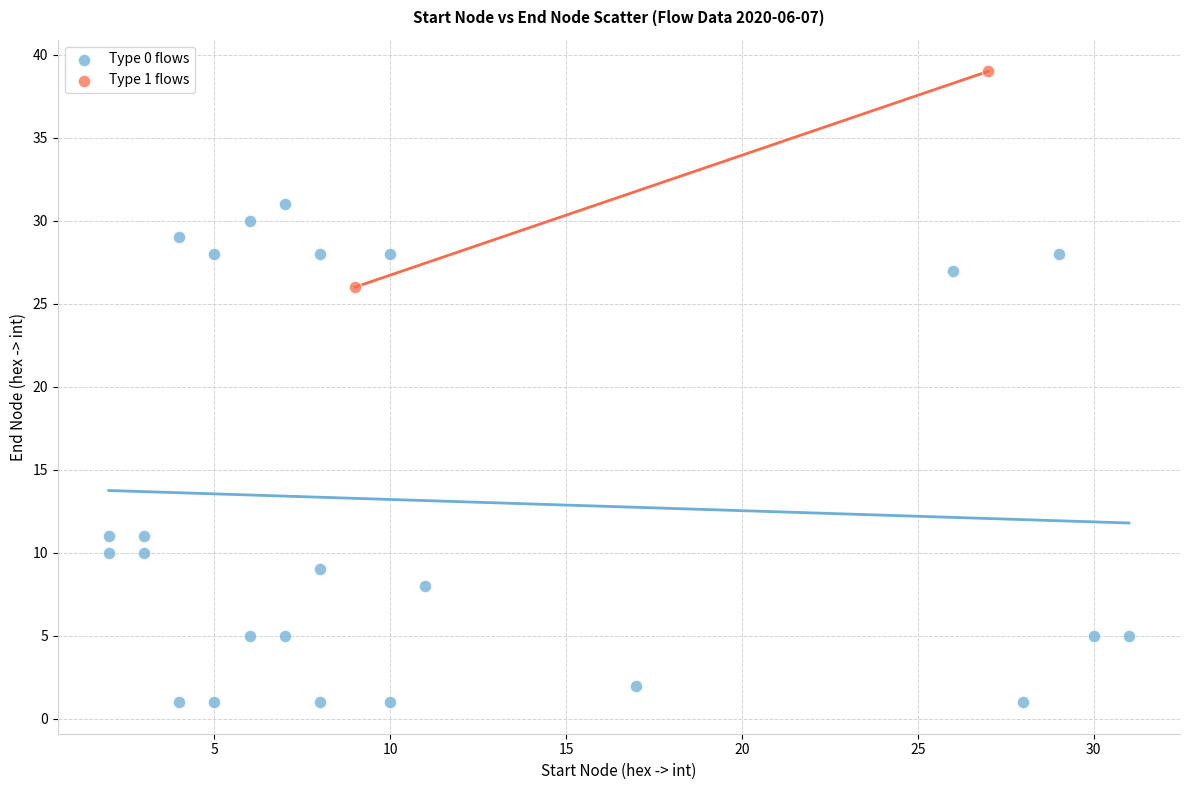

Which series has the widest spread of Y values?

Type 0 flows